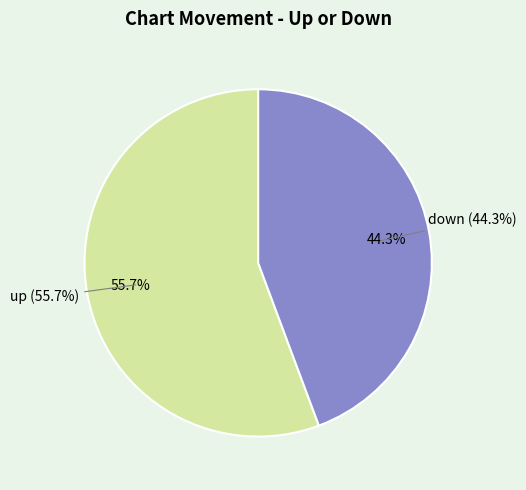

How many segments does this pie chart have?

2